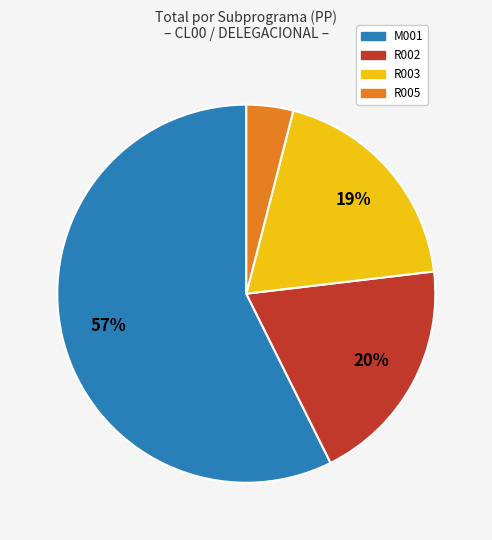

Do R005 and M001 together represent more than half of the pie?

Yes